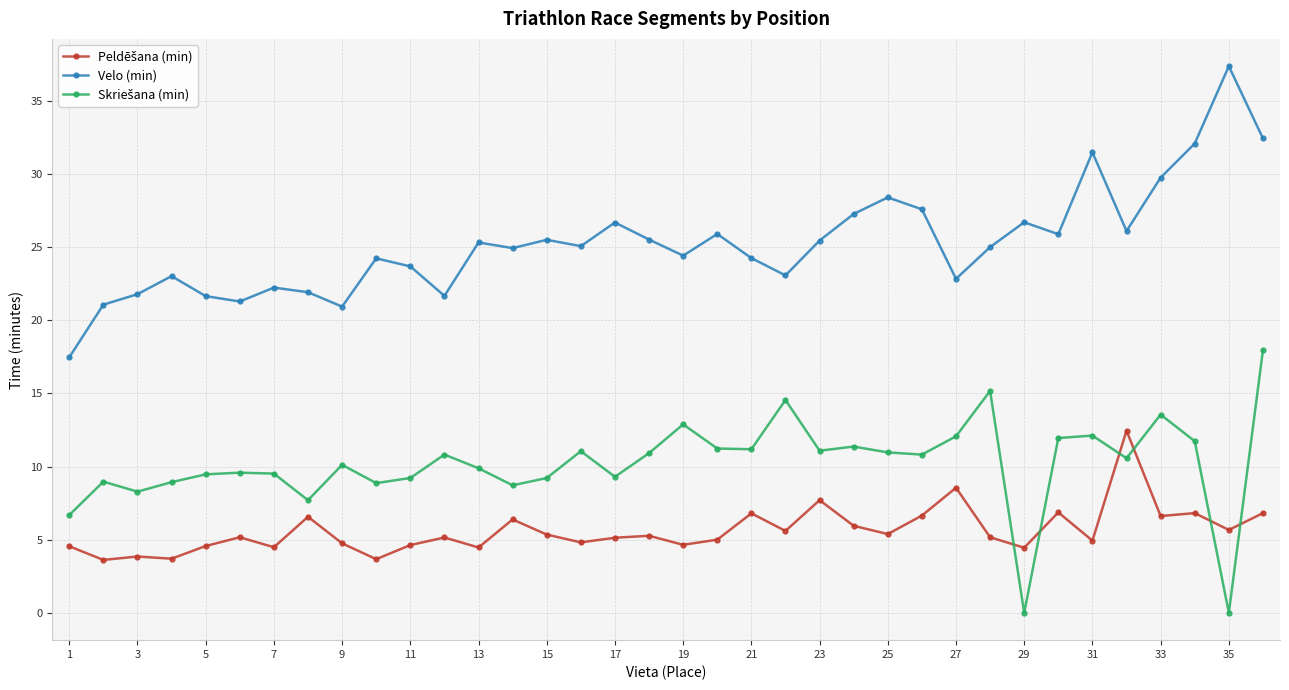

In Velo (min), how many points are higher than both neighbors (excluding endpoints)?

11